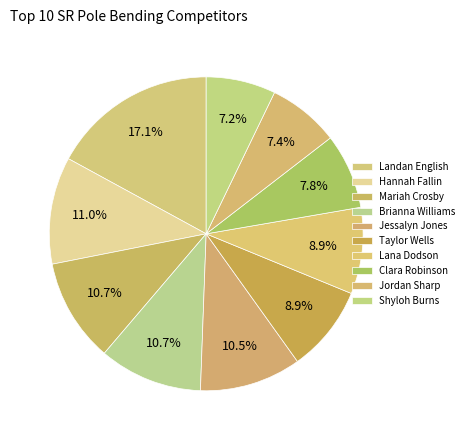

Count the number of slices in the pie.

10